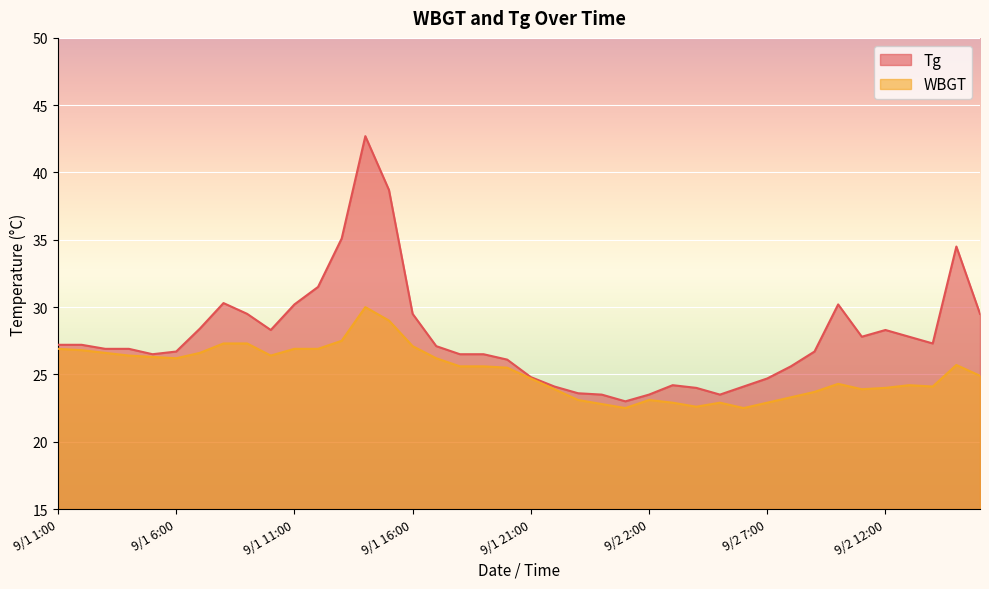

Reading left to right, list all the values displayed in this chart.

Tg: 27.2	27.2	26.9	26.9	26.5	26.7	28.4	30.3	29.5	28.3	30.2	31.5	35.1	42.7	38.7	29.5	27.1	26.5	26.5	26.1	24.8	24.1	23.6	23.5	23.0	23.5	24.2	24.0	23.5	24.1	24.7	25.6	26.7	30.2	27.8	28.3	27.8	27.3	34.5	29.5
WBGT: 26.9	26.8	26.6	26.4	26.3	26.2	26.6	27.3	27.3	26.4	26.9	26.9	27.5	30.0	29.0	27.1	26.2	25.6	25.6	25.5	24.7	23.9	23.1	22.8	22.5	23.1	22.9	22.6	22.9	22.5	22.9	23.3	23.7	24.3	23.9	24.0	24.2	24.1	25.7	24.9